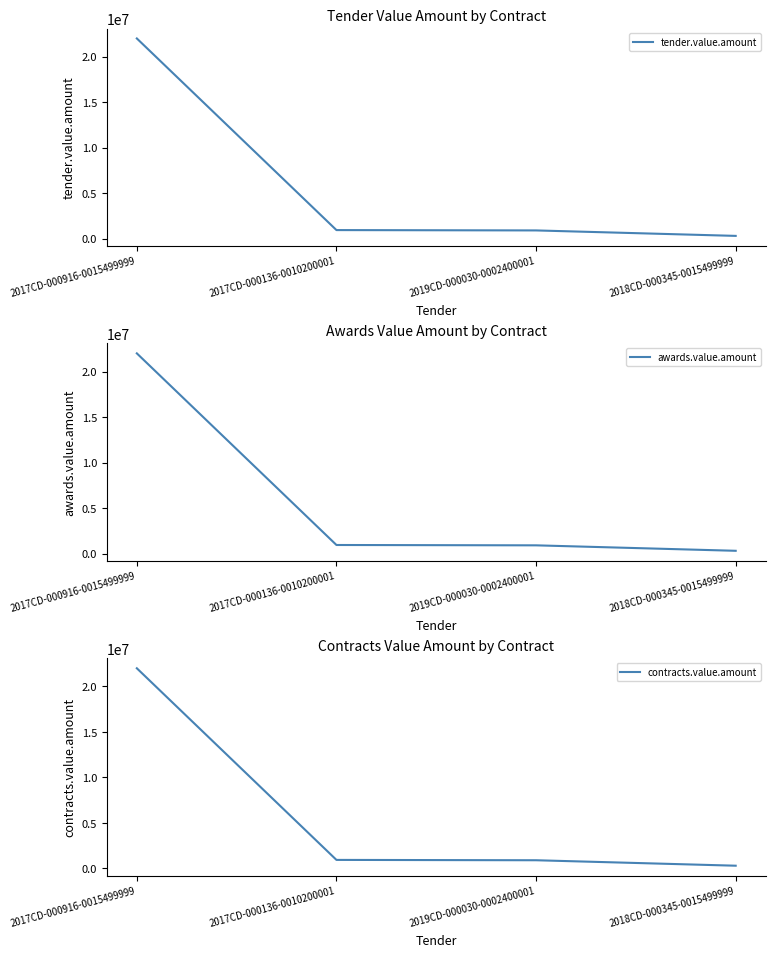

At which label does contracts.value.amount first exceed 937500?

2017CD-000916-0015499999